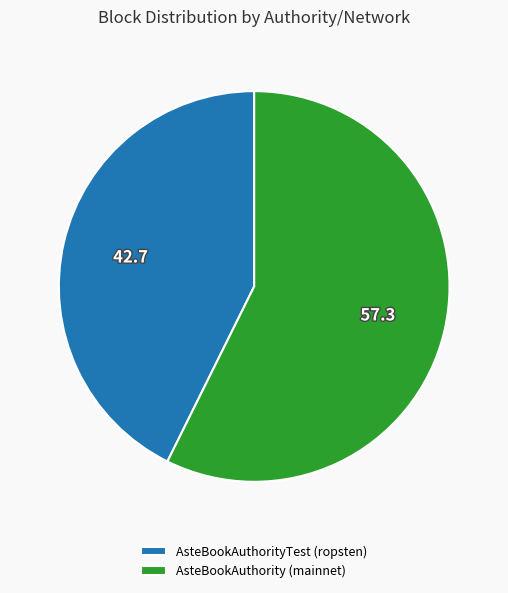

Which slice represents more than half of the pie?

AsteBookAuthority (mainnet)